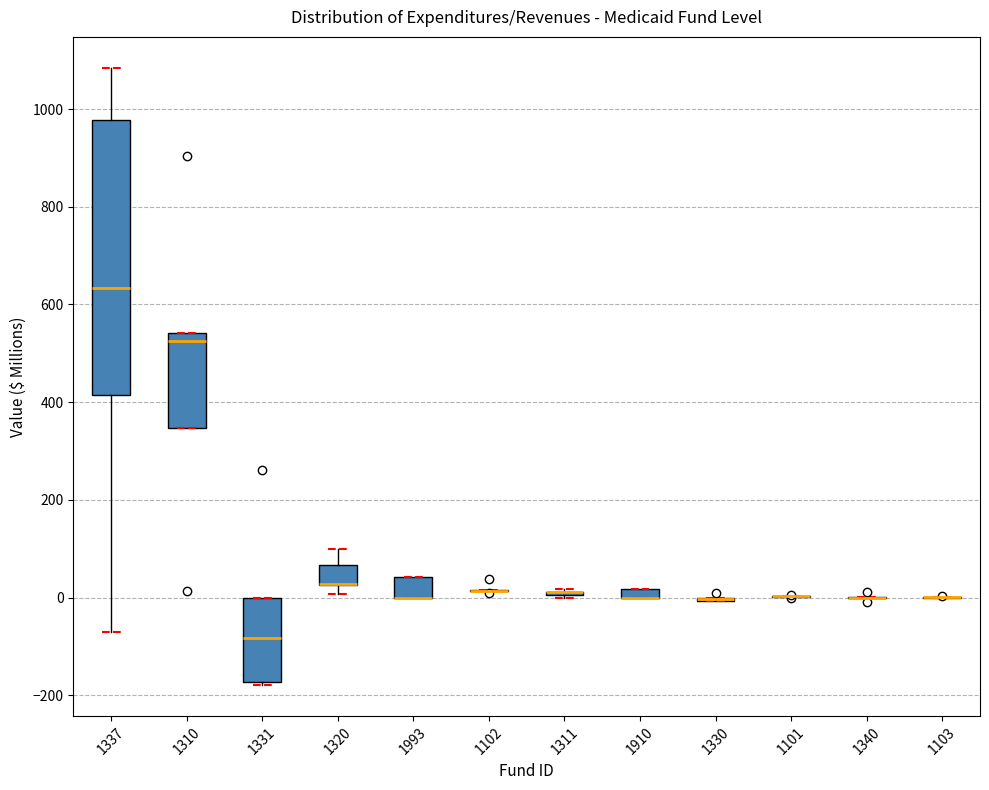

Comparing the boxes themselves (not the whiskers), which one is the tallest?

1337